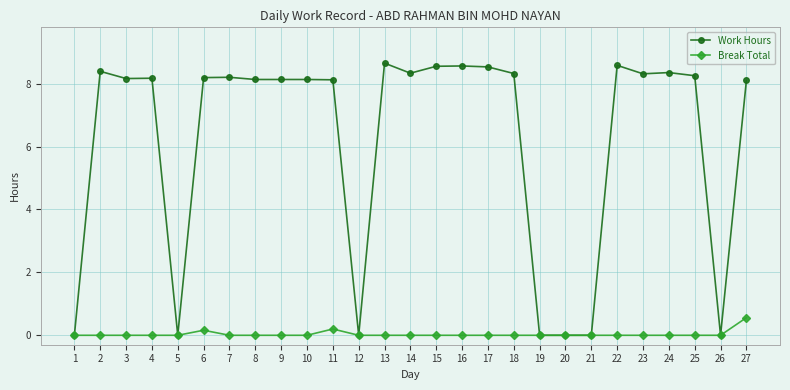

How many lines are shown in the chart?

2